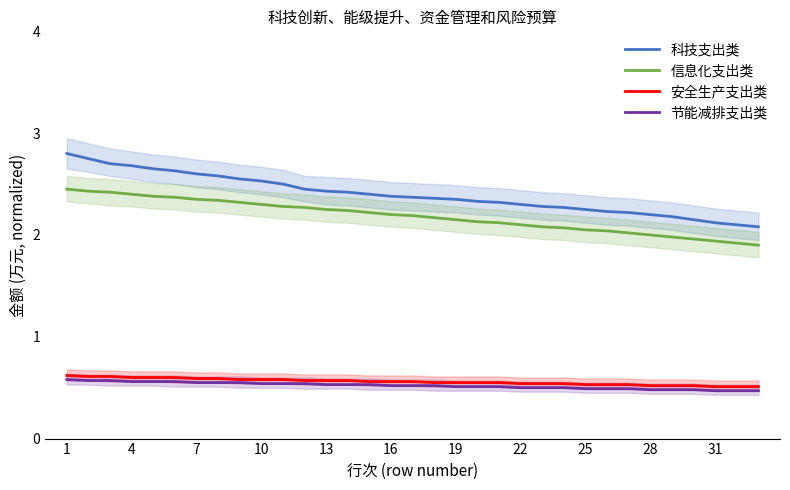

True or false: 科技支出类 and 安全生产支出类 intersect in this chart.

False